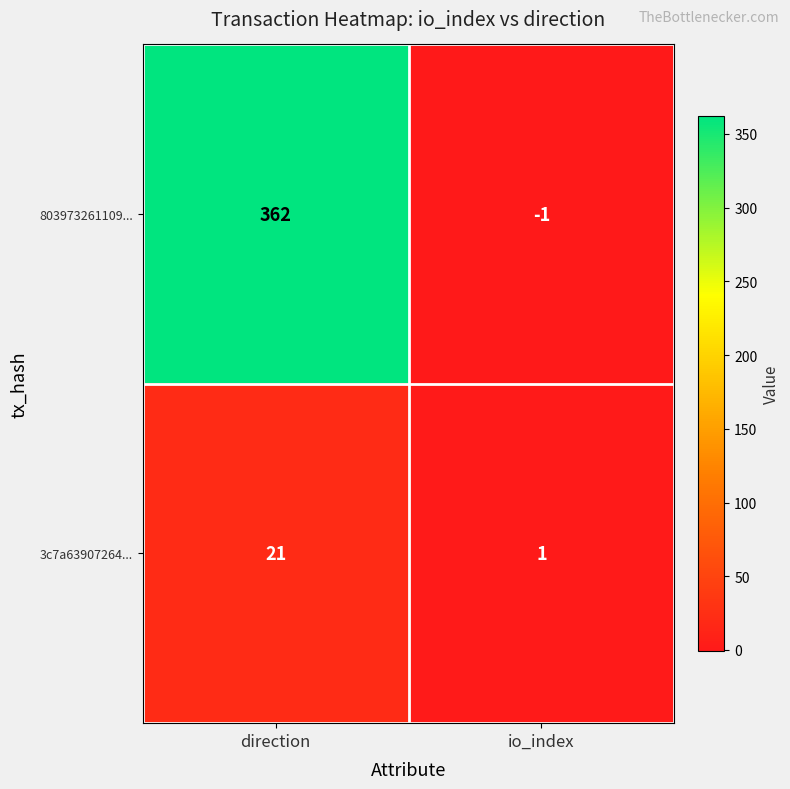

Which series has the largest total across all categories?

803973261109...